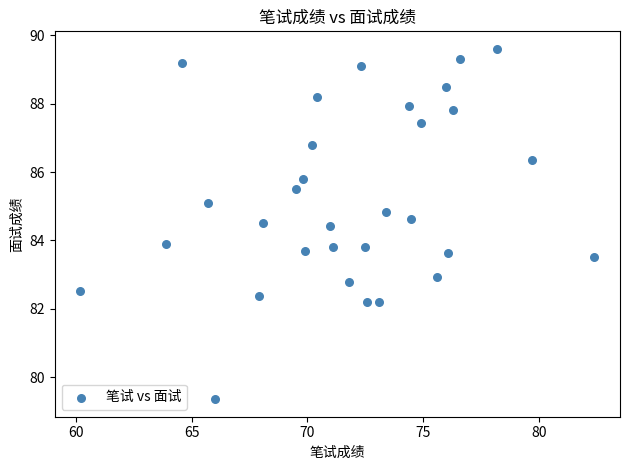

What is the range of X values (max minus min)?

22.2